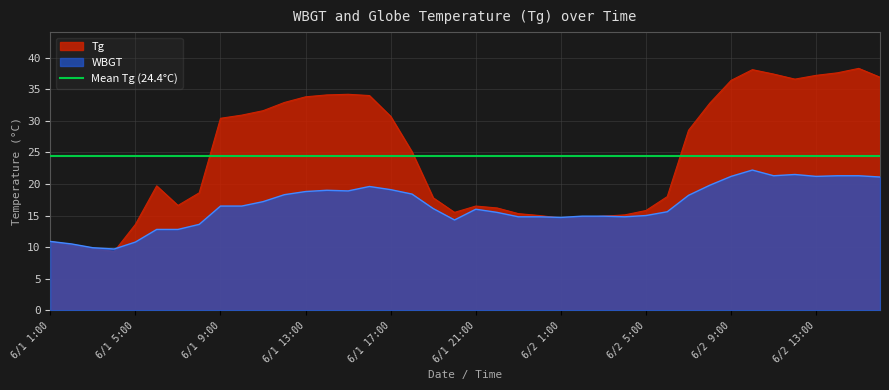

List the series in order of their peak value, highest first.

Tg, WBGT